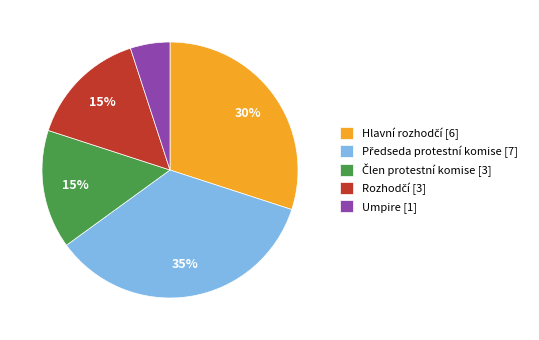

True or false: Umpire [1] accounts for 5% of the total.

True